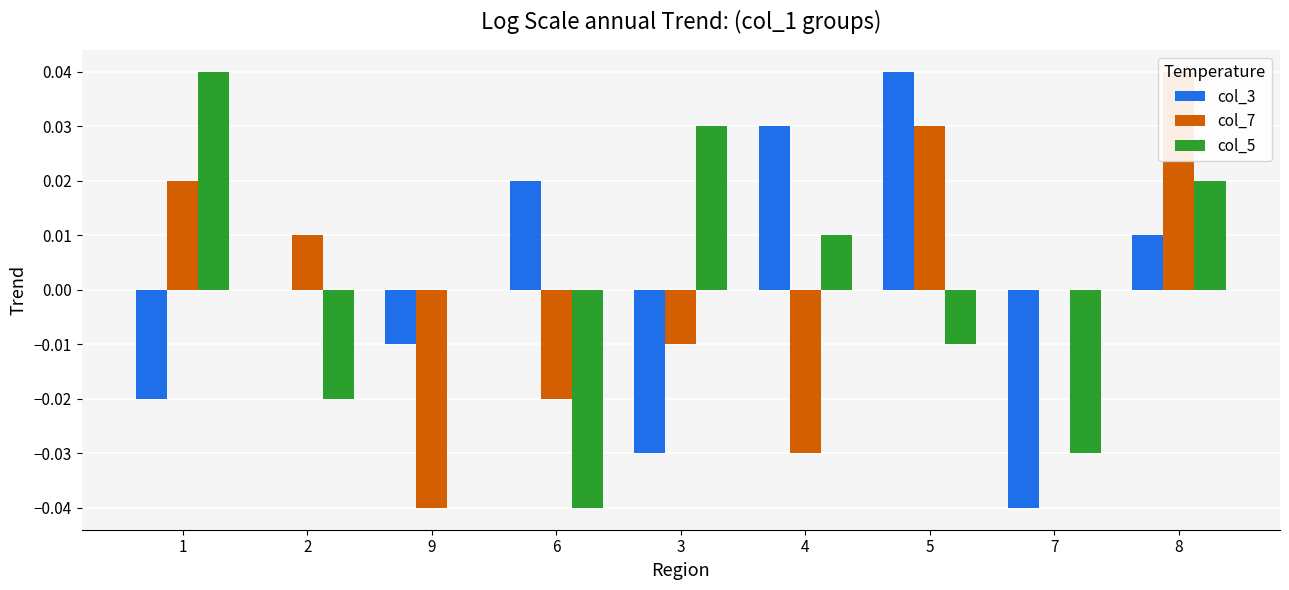

Reading left to right, extract all data points from this chart.

col_3: -0.0	0.0	-0.0	0.0	-0.0	0.0	0.0	-0.0	0.0
col_7: 0.0	0.0	-0.0	-0.0	-0.0	-0.0	0.0	0.0	0.0
col_5: 0.0	-0.0	0.0	-0.0	0.0	0.0	-0.0	-0.0	0.0